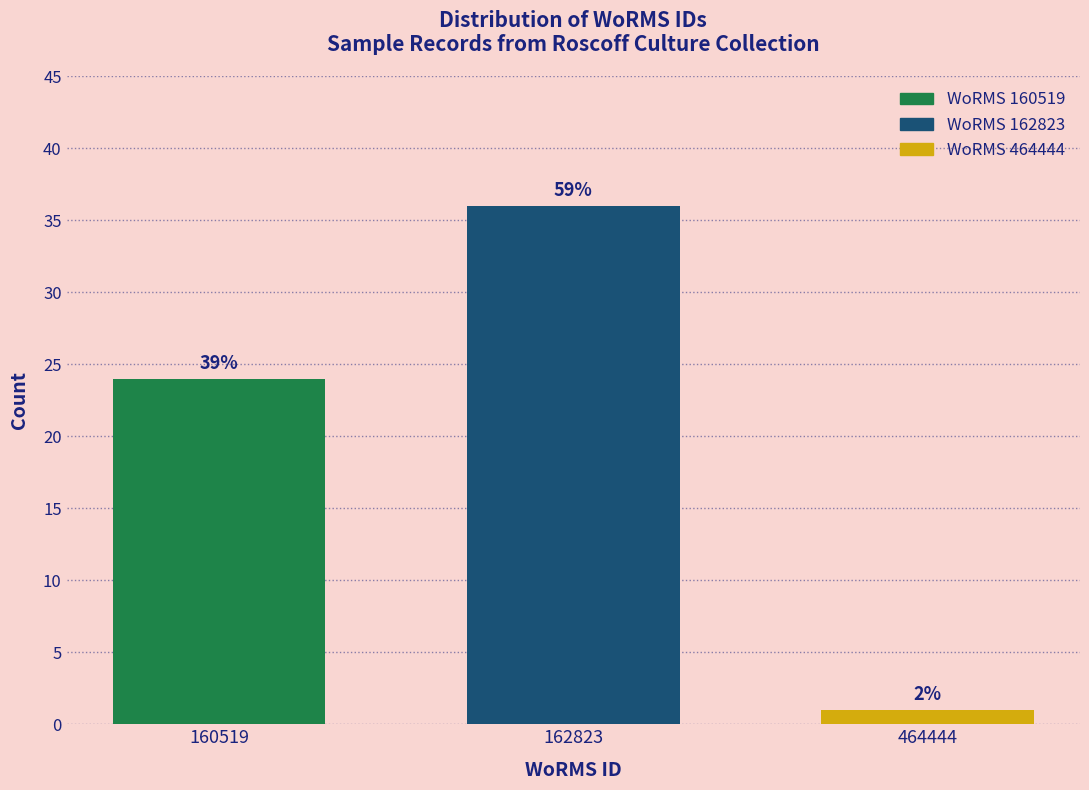

How many bars are there in total?

3